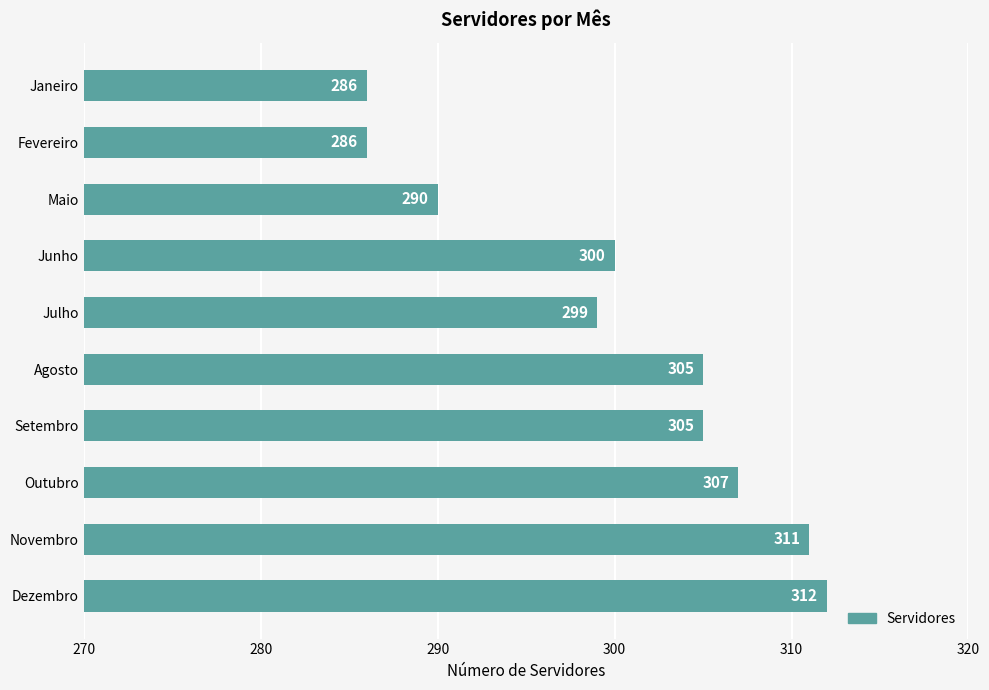

The chart shows a value of 299 at Julho. True or false?

True